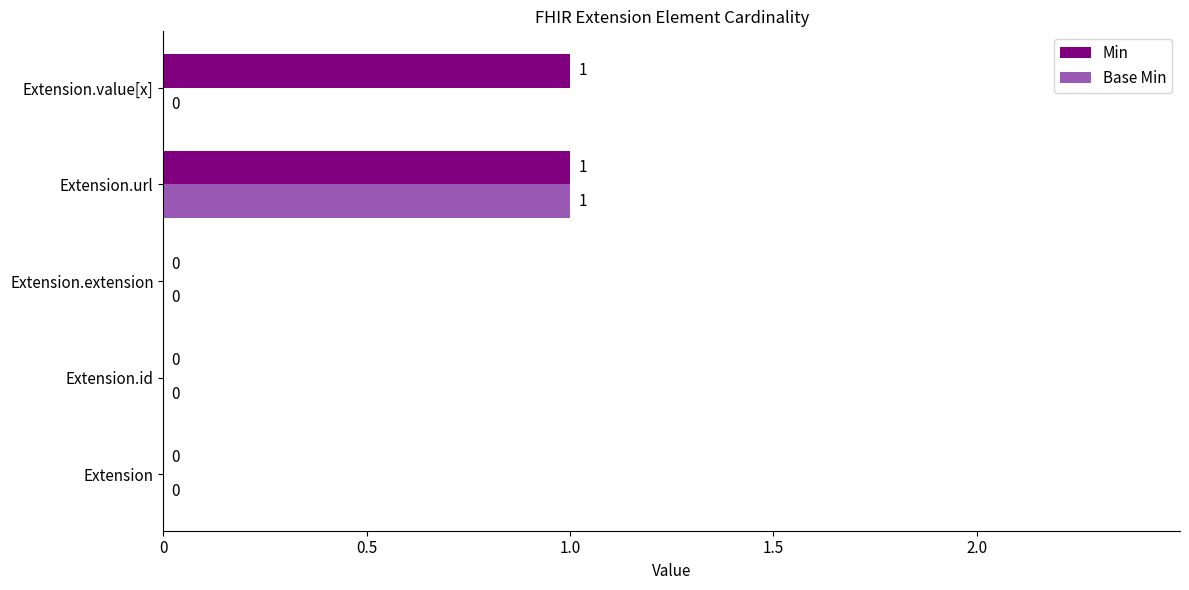

The value of Min at Extension.id is 0. True or false?

True